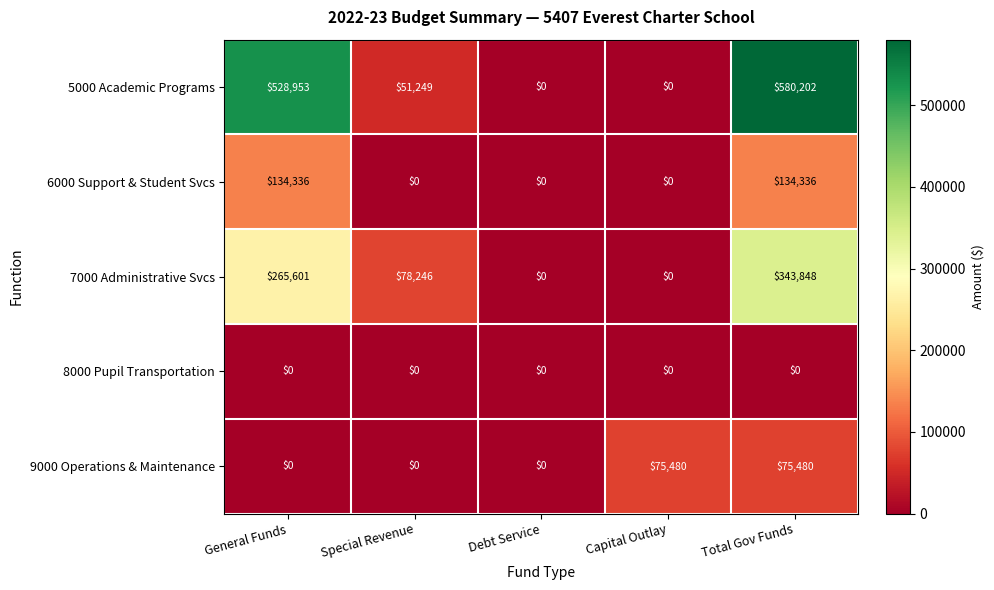

Which label corresponds to the largest value in the chart?

Total Gov Funds